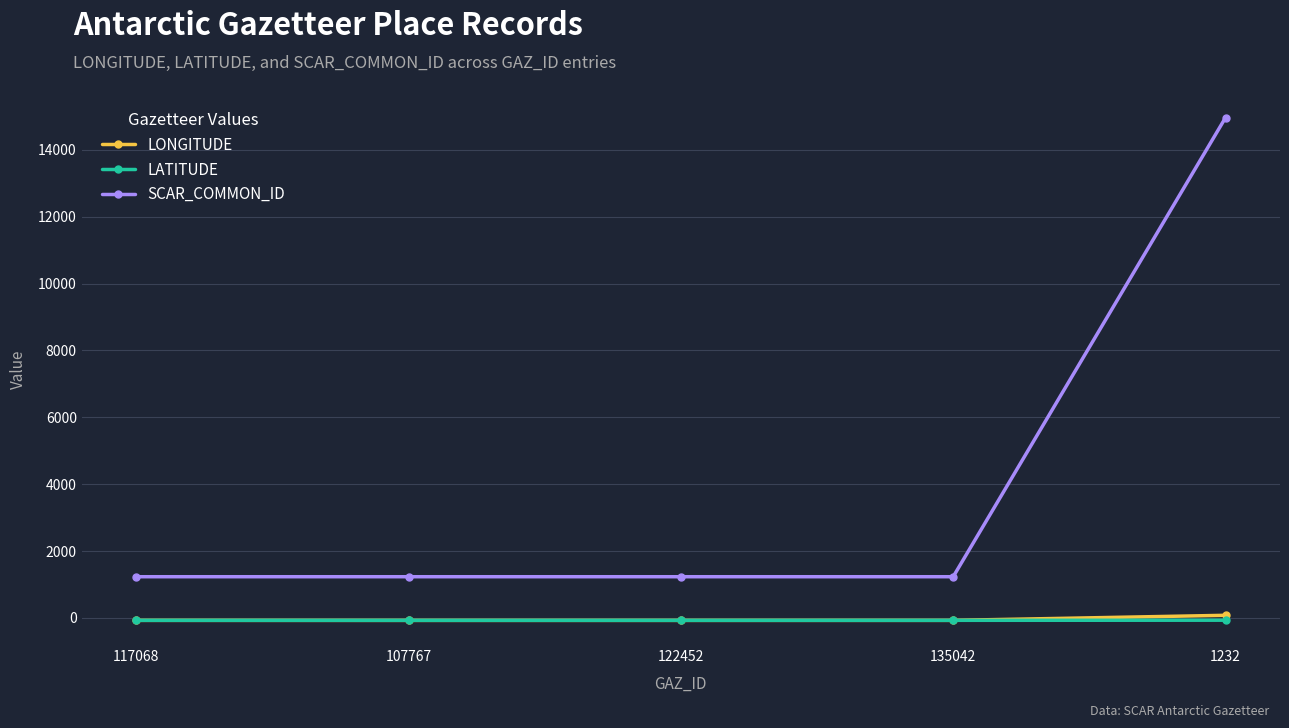

What is the sum of all SCAR_COMMON_ID values?

19892.0